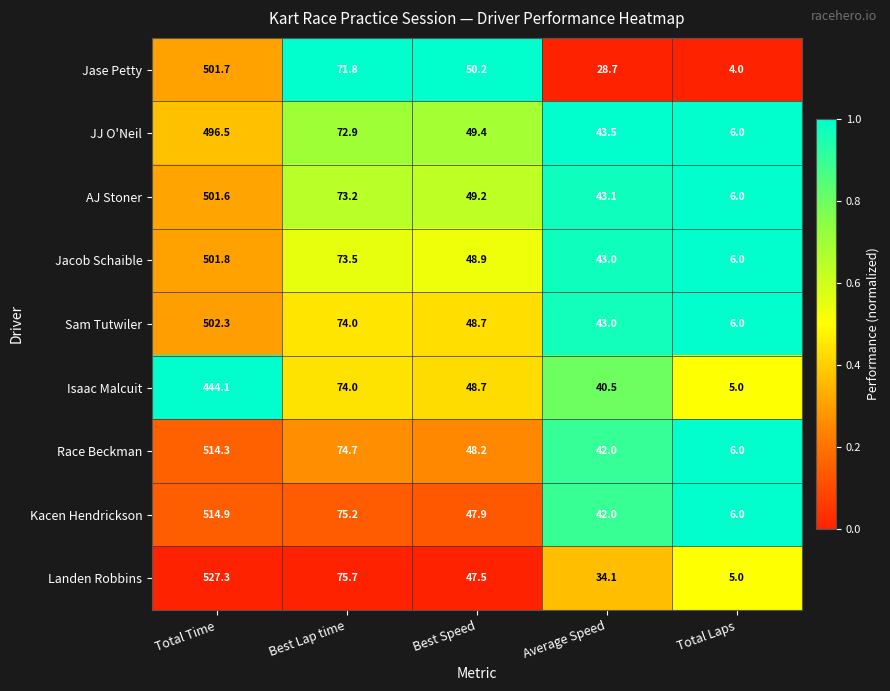

What is the sum of all JJ O'Neil values?

668.3